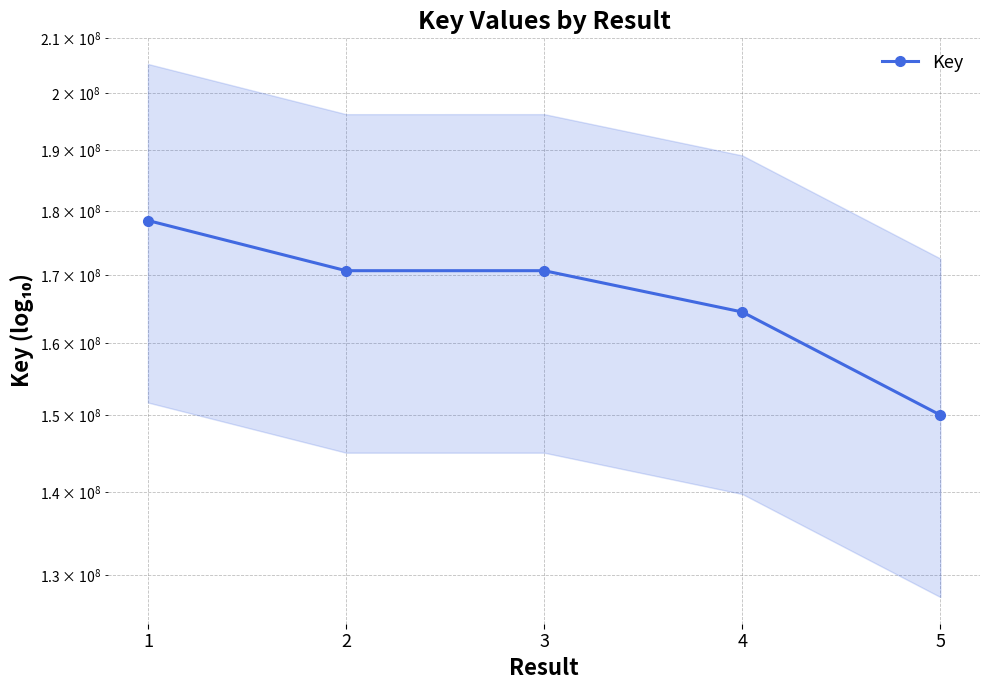

Reading left to right, what are all the values shown in this chart?

1=178468192	2=170647523	3=170648868	4=164470003	5=150008129